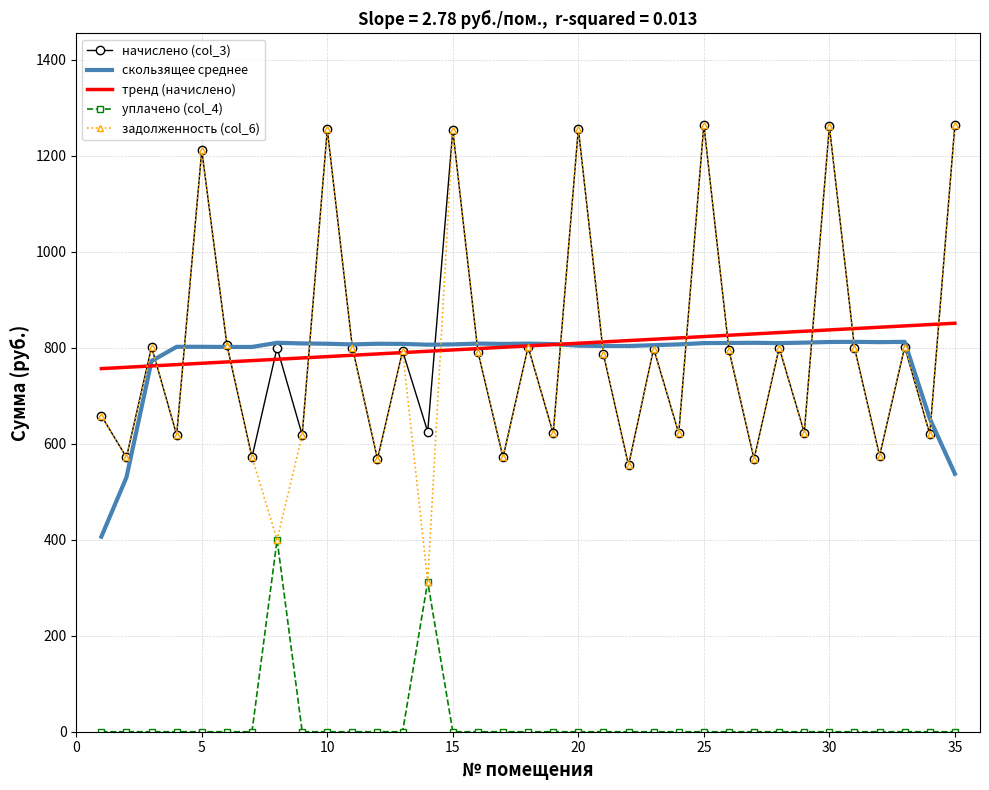

Which series has the widest spread of values?

задолженность (col_6)